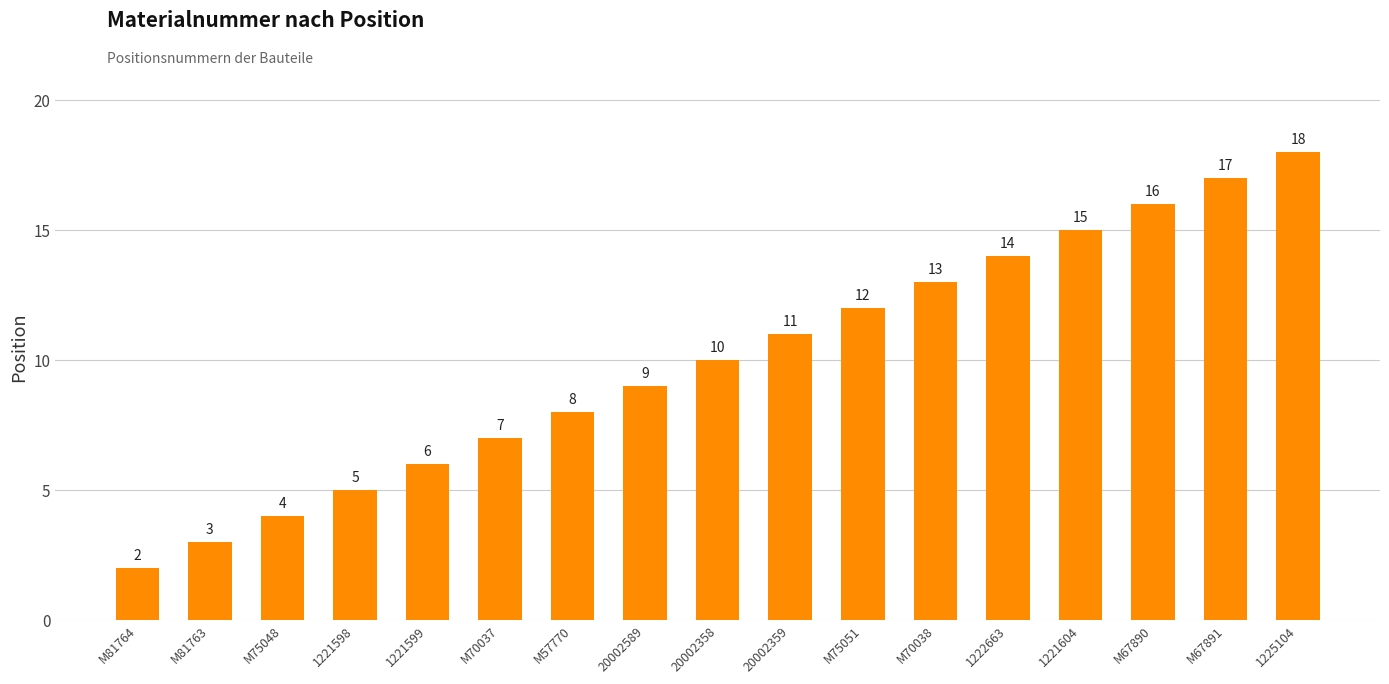

Reading left to right, transcribe all the data shown in this chart.

2	3	4	5	6	7	8	9	10	11	12	13	14	15	16	17	18